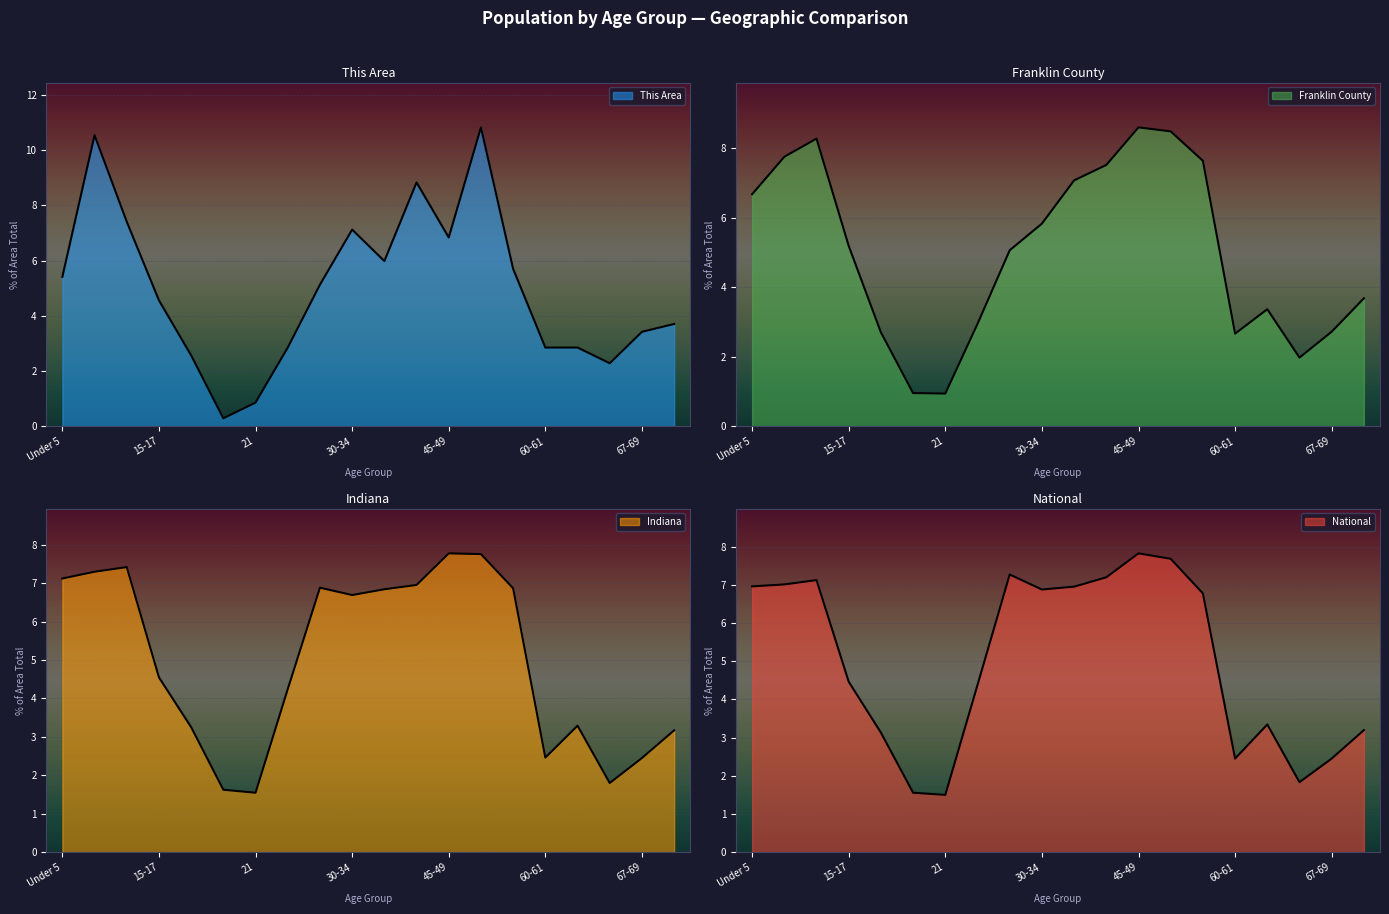

The value of National at 35-39 is 4.8. True or false?

False